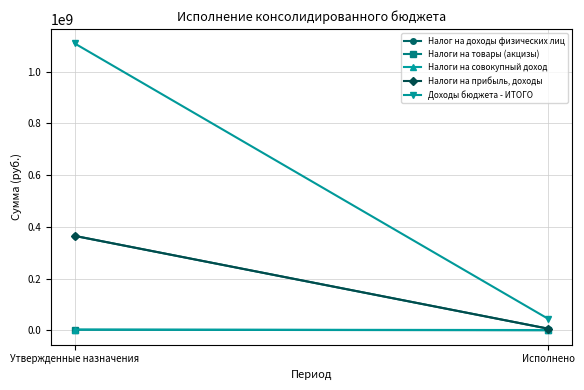

What is the greatest value displayed?

1108863249.8